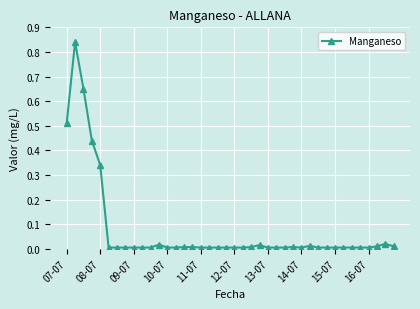

What is the sum of all values?

3.0